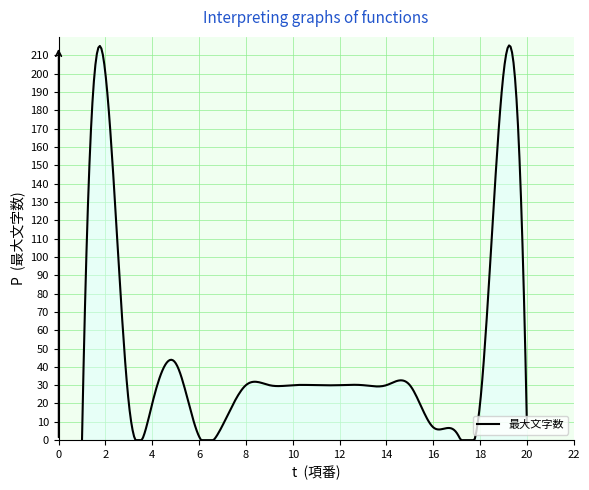

What is the maximum value shown in the chart?

215.4